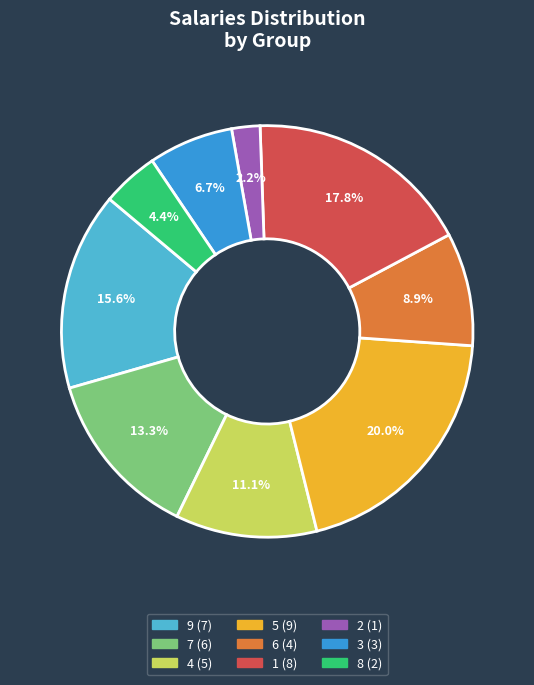

Rank the categories by value from lowest to highest.

2, 8, 3, 6, 4, 7, 9, 1, 5